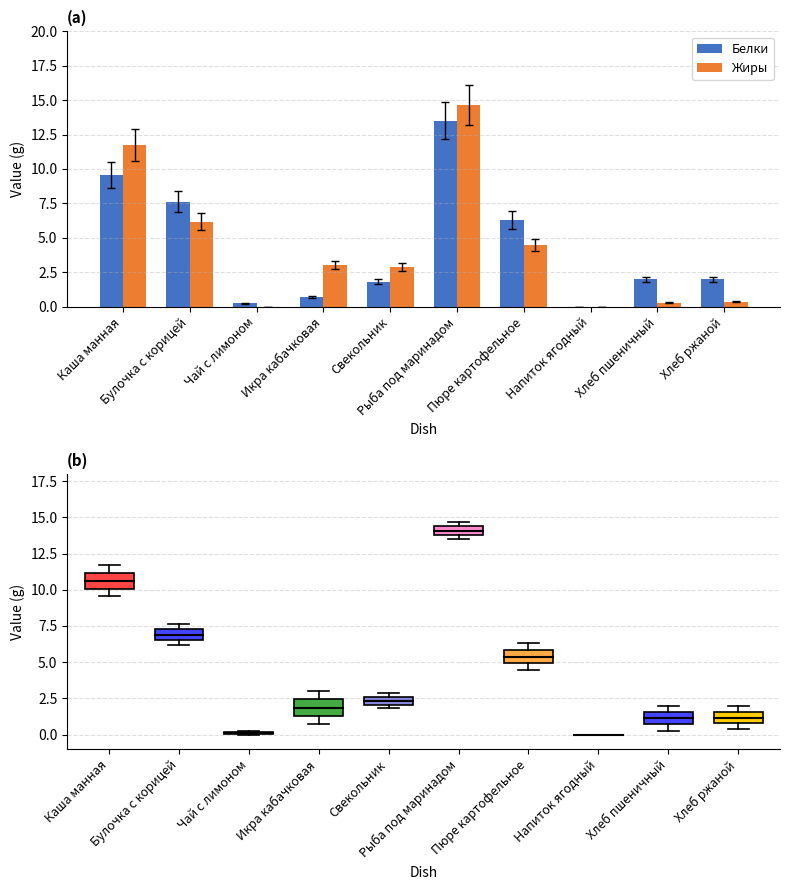

What is the approximate value of Белки at Пюре картофельное?

6.3